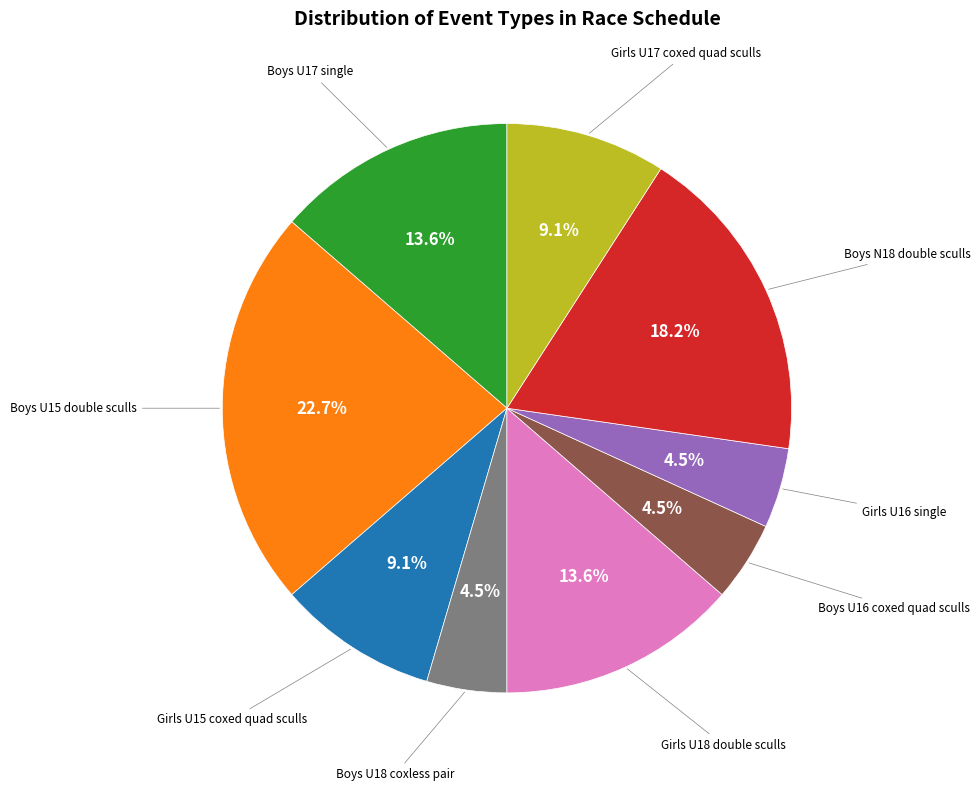

Does any single category account for the majority?

No